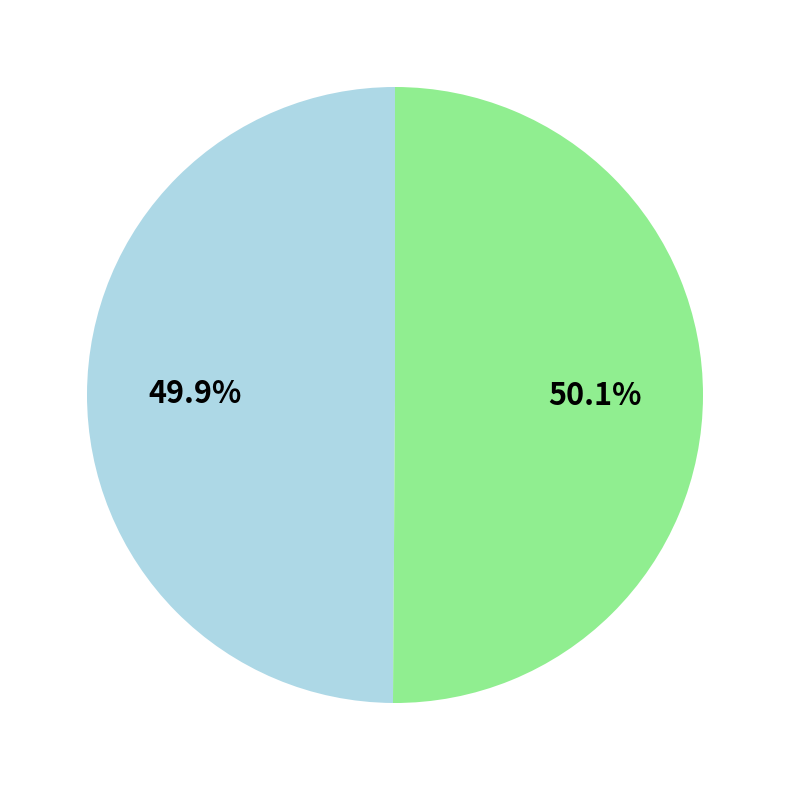

Is there any slice that represents more than half of the pie?

Yes